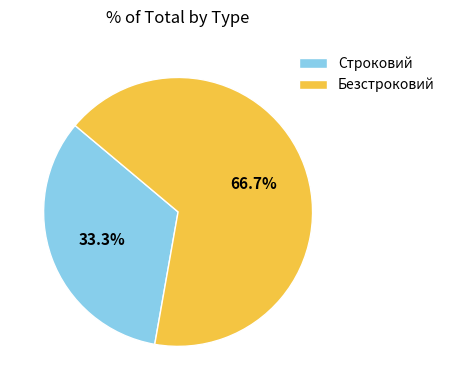

Count the number of slices in the pie.

2